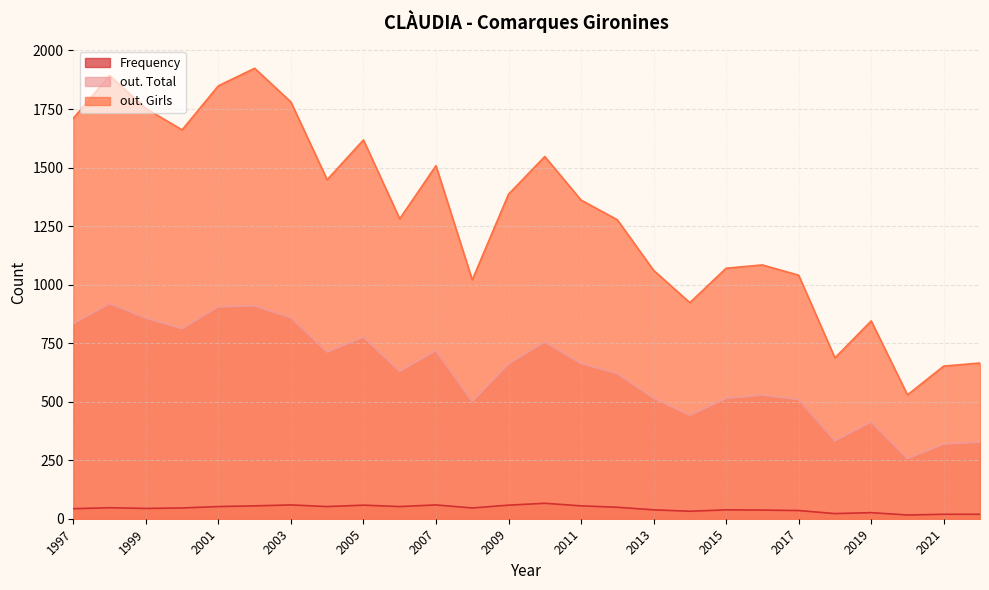

True or false: out. Girls has more than 1 interior local peaks.

True